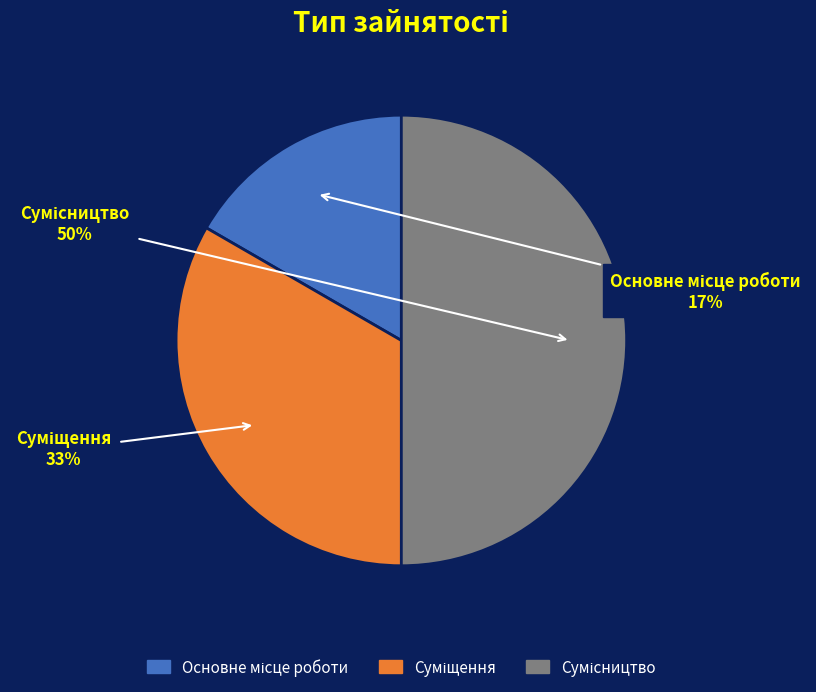

How many segments does this pie chart have?

3